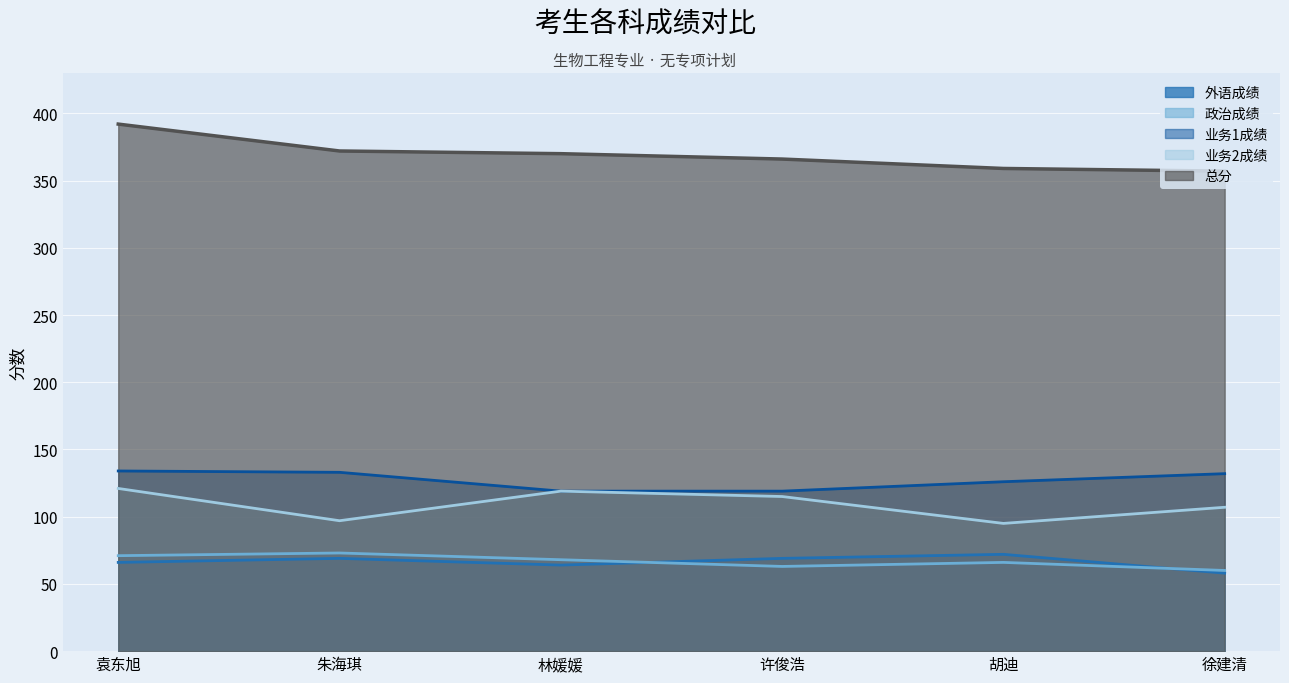

Between 朱海琪 and 林媛媛, which series saw the biggest shift?

业务2成绩